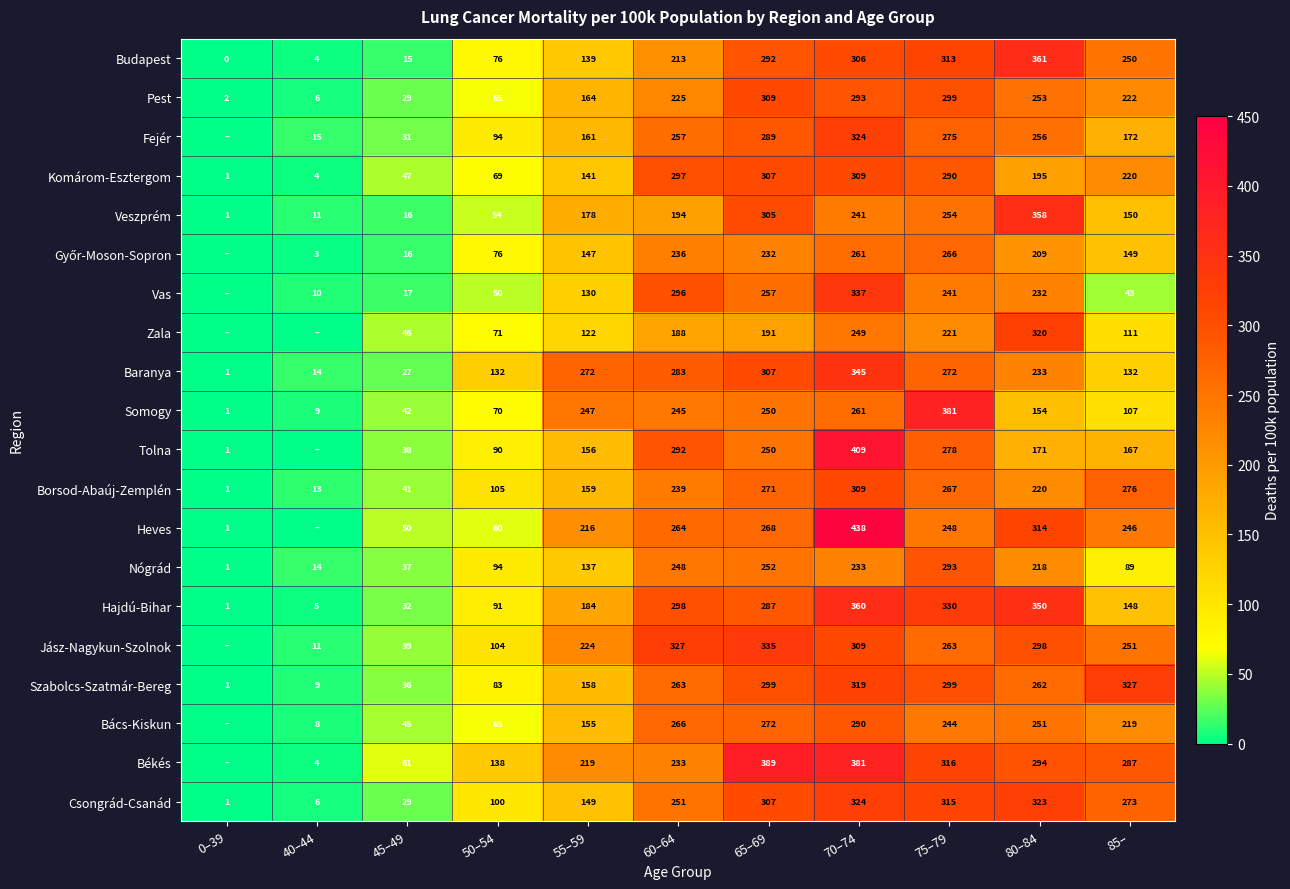

At which label does Budapest reach its peak?

80–84